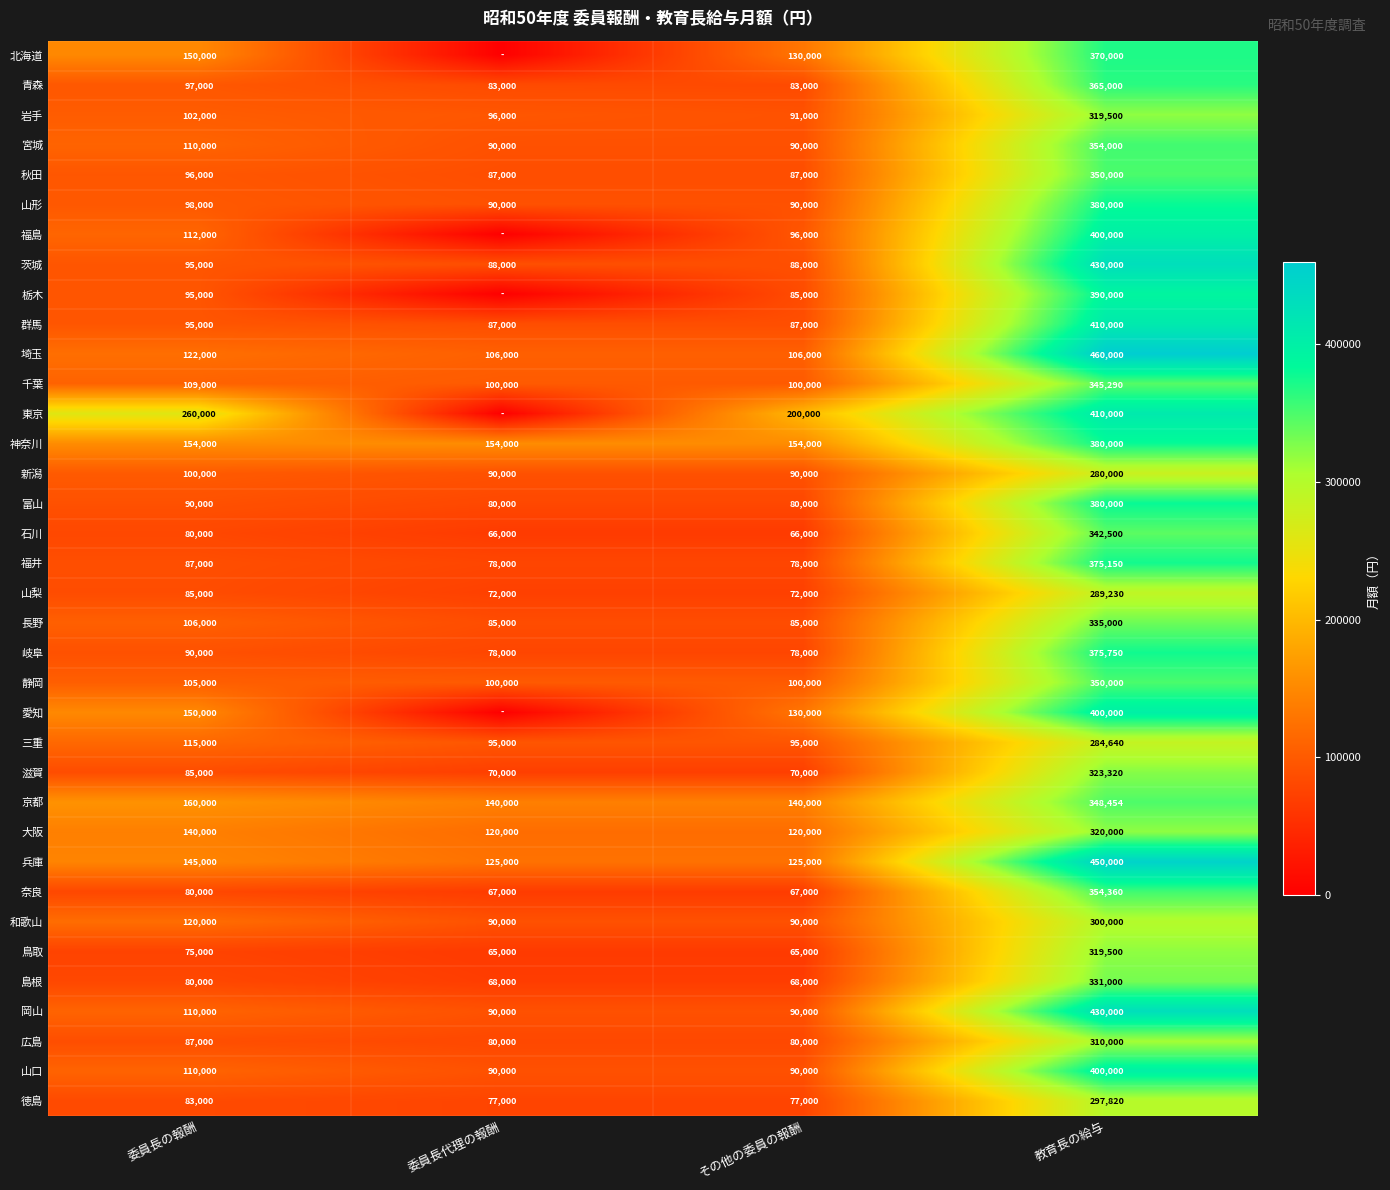

What is the total value across all series at その他の委員の報酬?

3443000